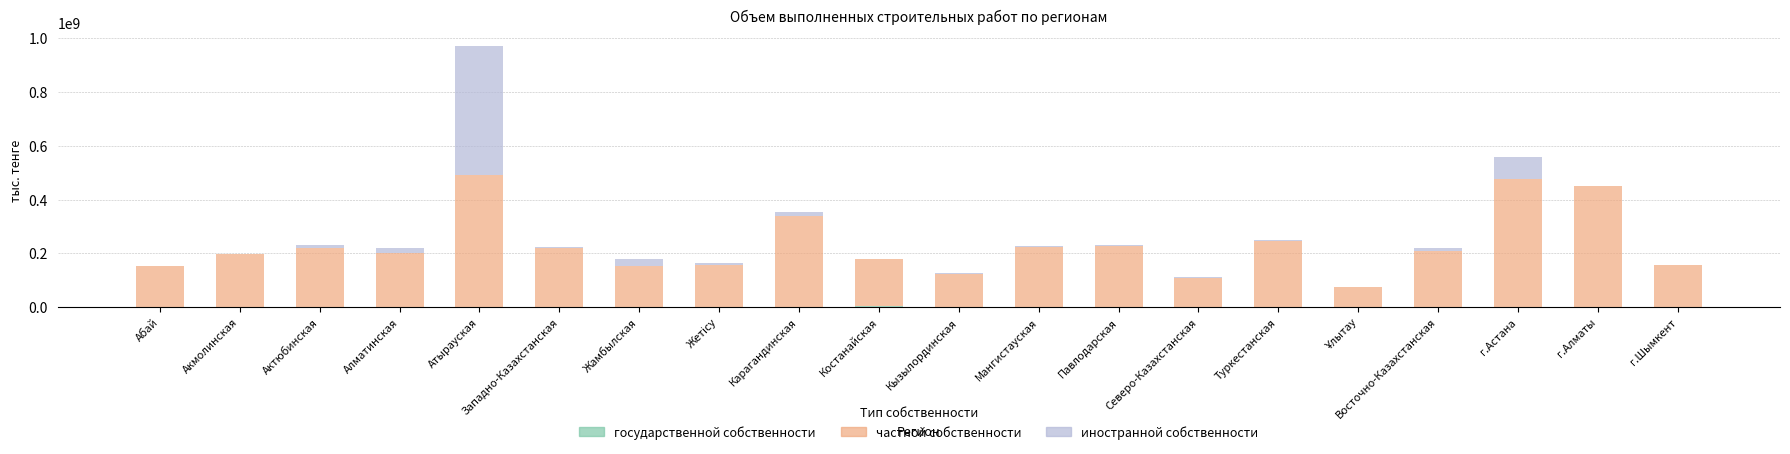

At which category is the sum across all series the highest?

Атырауская